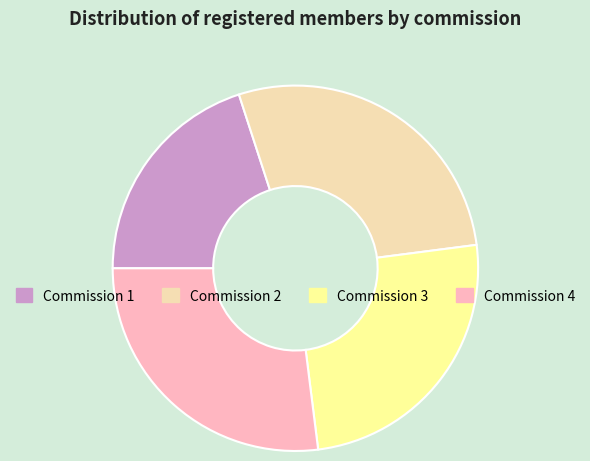

True or false: Commission 1 accounts for 13% of the total.

False